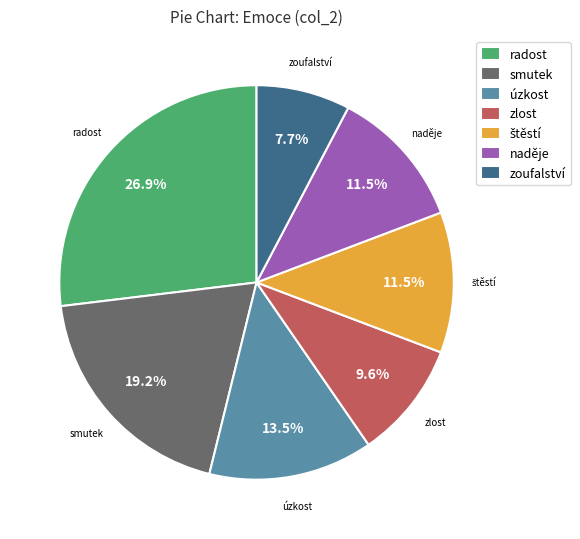

How many slices are in this pie chart?

7